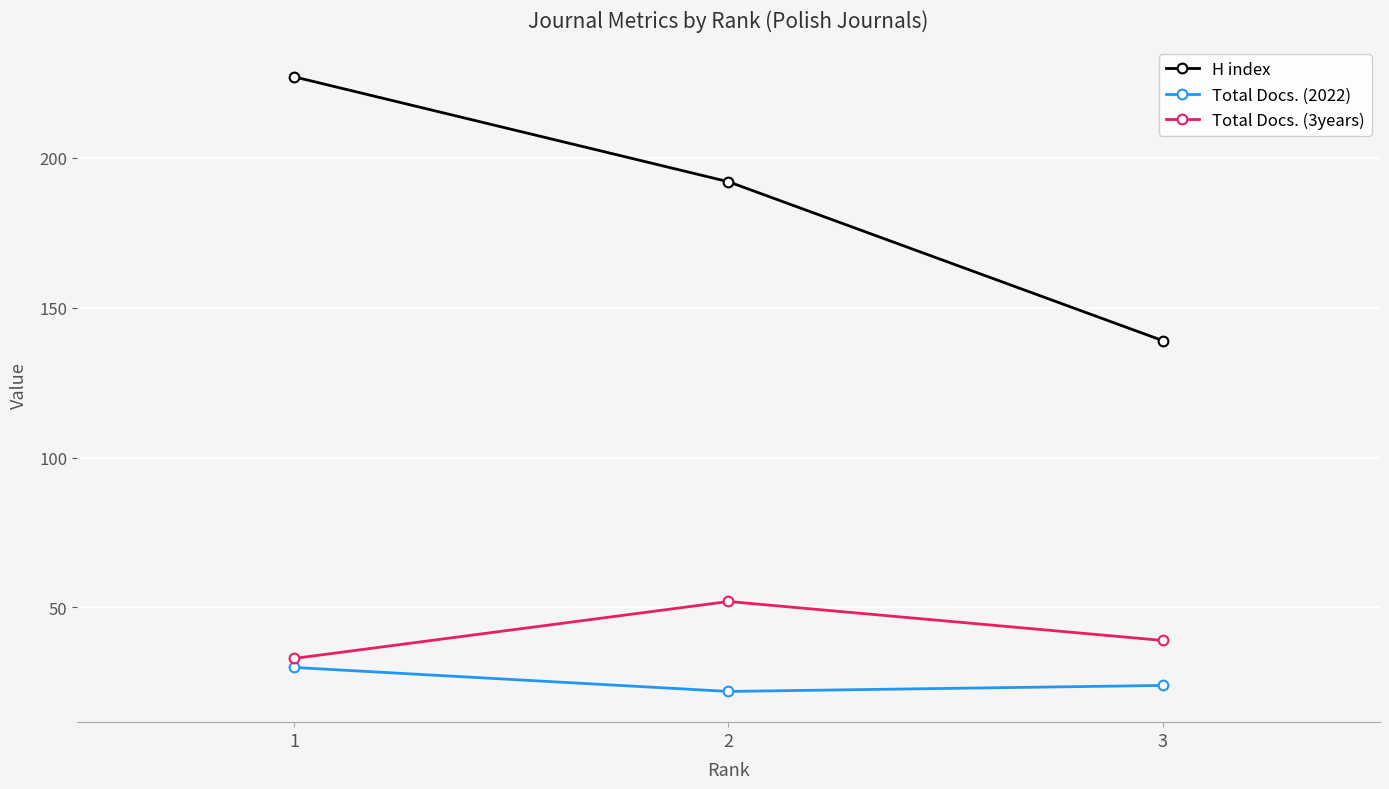

What is the difference between the Total Docs. (3years) values at 2 and 1?

19